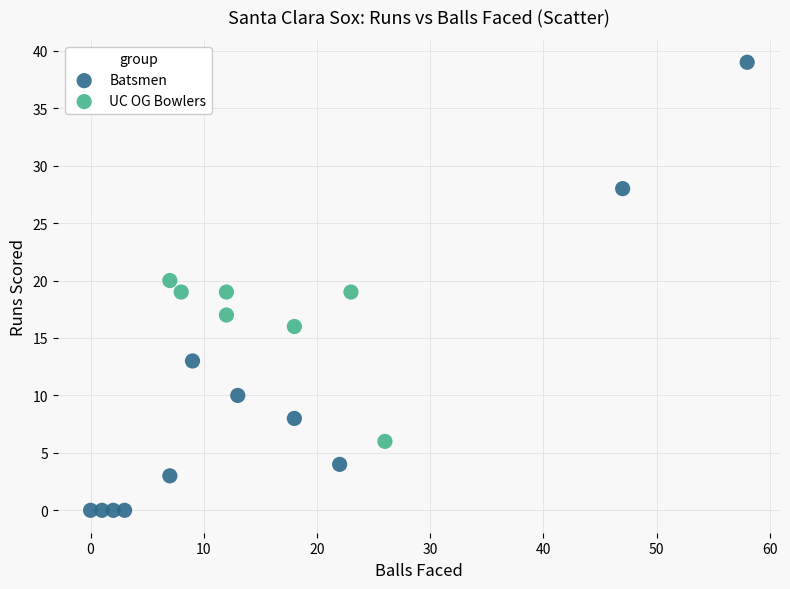

Which series contains the highest Y value?

Batsmen